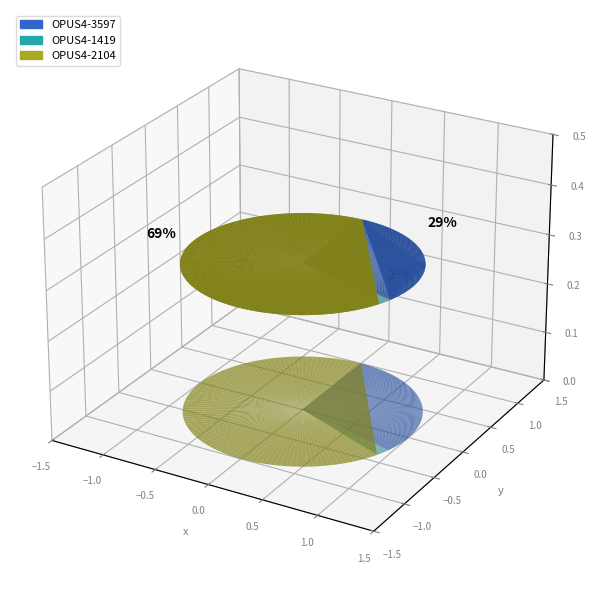

Is there any slice that represents more than half of the pie?

Yes